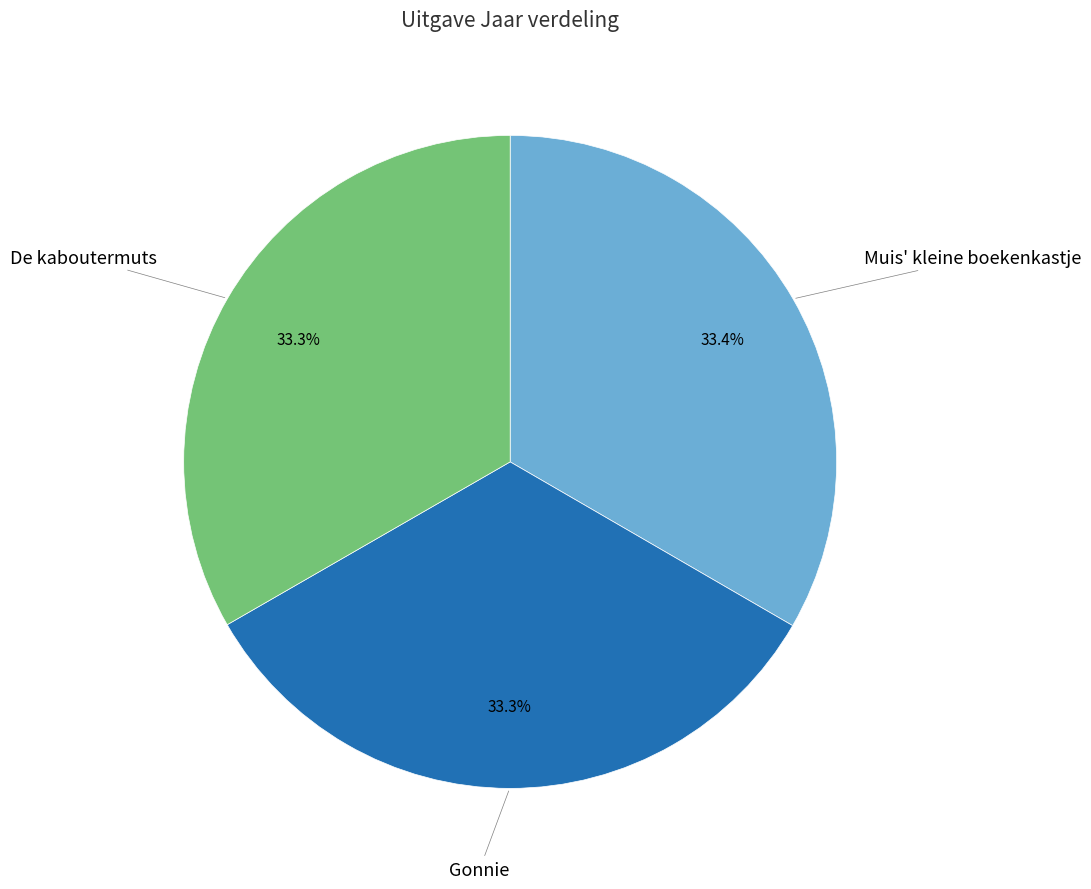

Is there a majority slice in this chart?

No